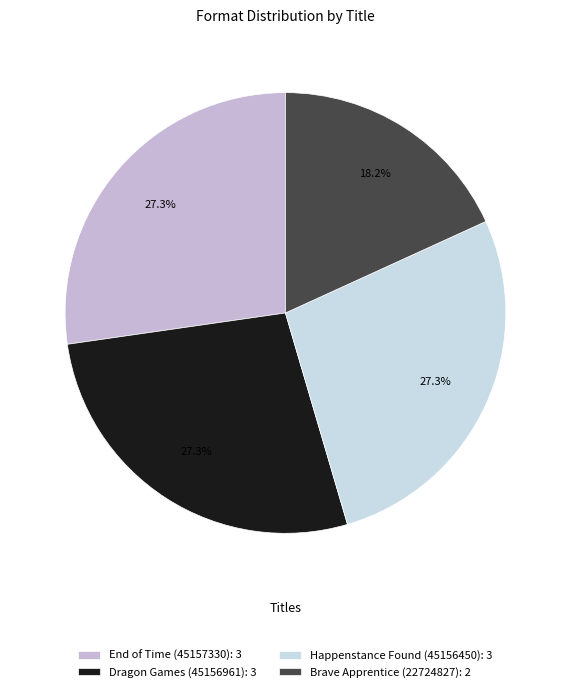

How many segments does this pie chart have?

4